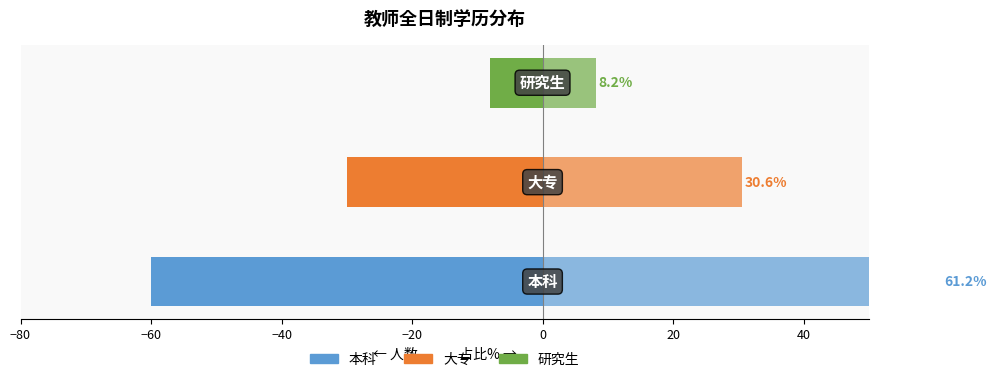

What is the greatest value displayed?

61.2